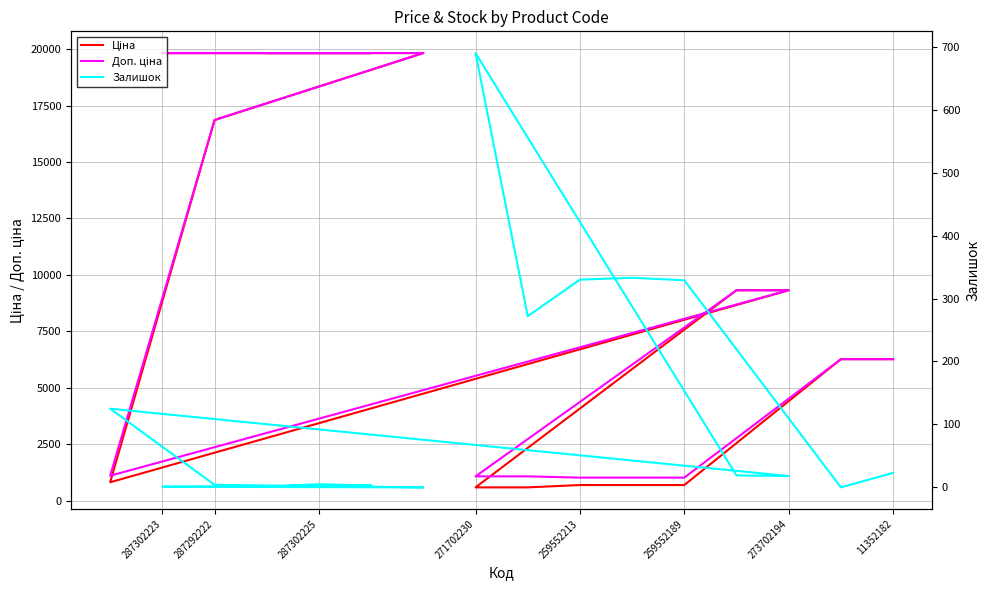

The Доп. ціна series shows 1491.2 at 271702230. True or false?

False